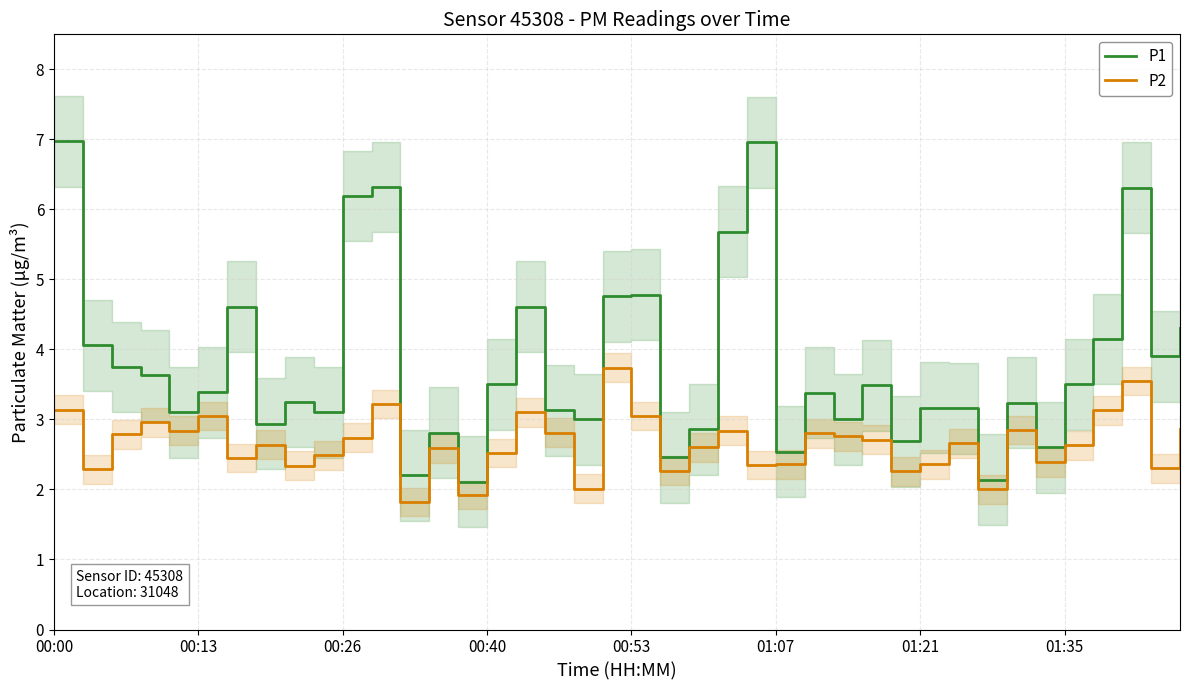

Reading left to right, what are all the values shown in this chart?

P1: 7.0	4.1	3.8	3.6	3.1	3.4	4.6	2.9	3.2	3.1	6.2	6.3	2.2	2.8	2.1	3.5	4.6	3.1	3.0	4.8	4.8	2.5	2.9	5.7	7.0	2.5	3.4	3.0	3.5	2.7	3.2	3.2	2.1	3.2	2.6	3.5	4.2	6.3	3.9	4.3
P2: 3.1	2.3	2.8	3.0	2.8	3.0	2.5	2.6	2.3	2.5	2.7	3.2	1.8	2.6	1.9	2.5	3.1	2.8	2.0	3.7	3.0	2.3	2.6	2.8	2.4	2.4	2.8	2.8	2.7	2.3	2.4	2.7	2.0	2.9	2.4	2.6	3.1	3.5	2.3	2.9